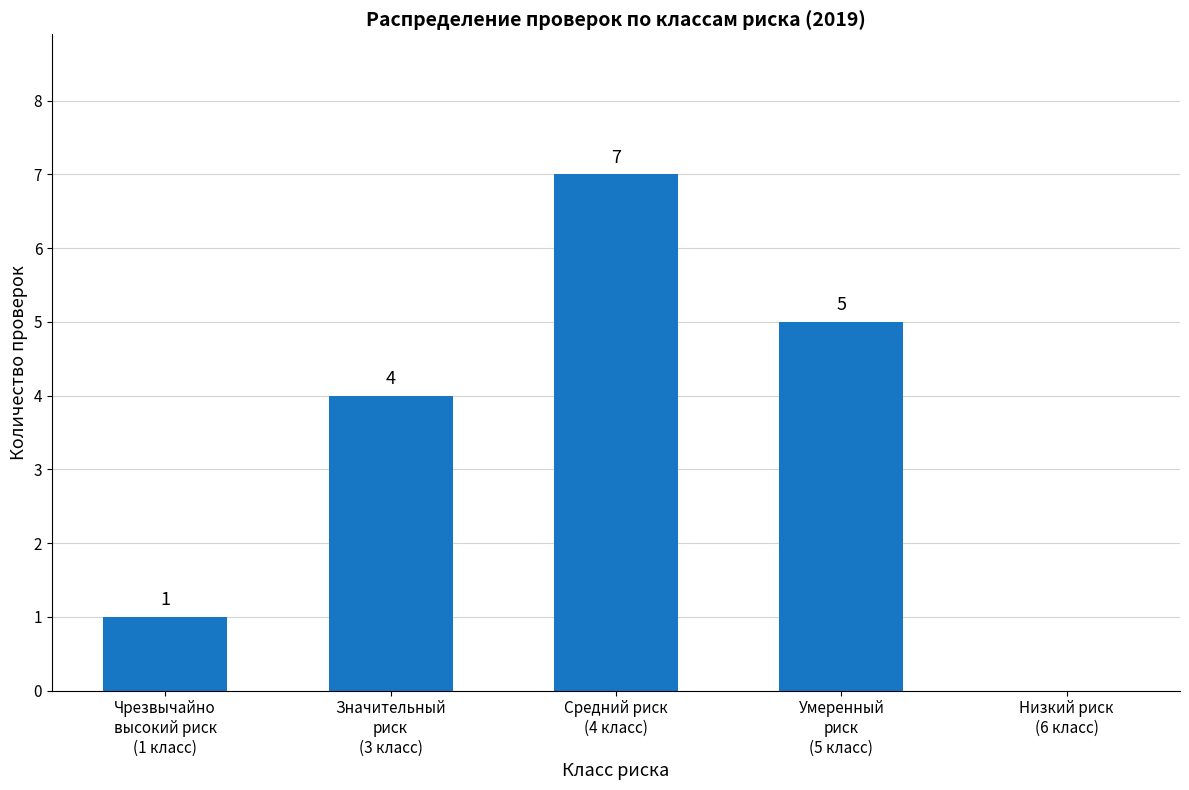

Where is the data nearest to the value 3?

Значительный
риск
(3 класс)